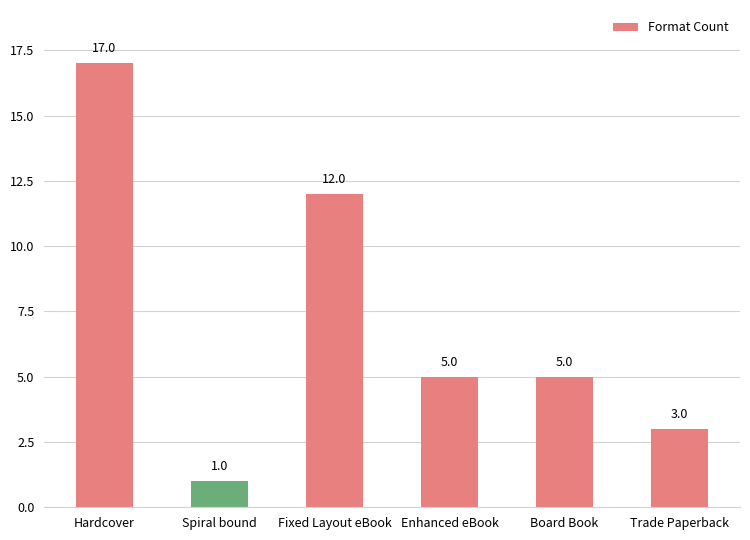

Where is the data nearest to the value 9?

Fixed Layout eBook